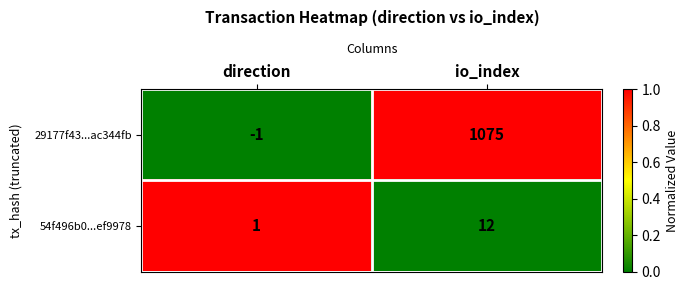

What is the difference between the 54f496b0...ef9978 values at direction and io_index?

11